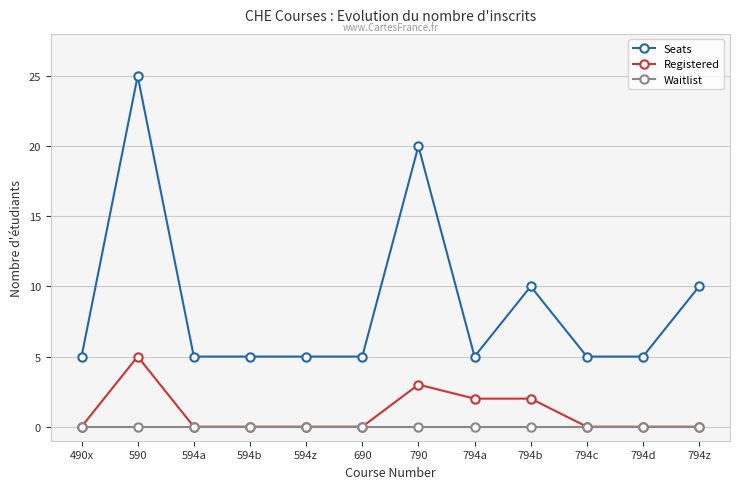

Is it true that Seats equals 5 at 794d?

True